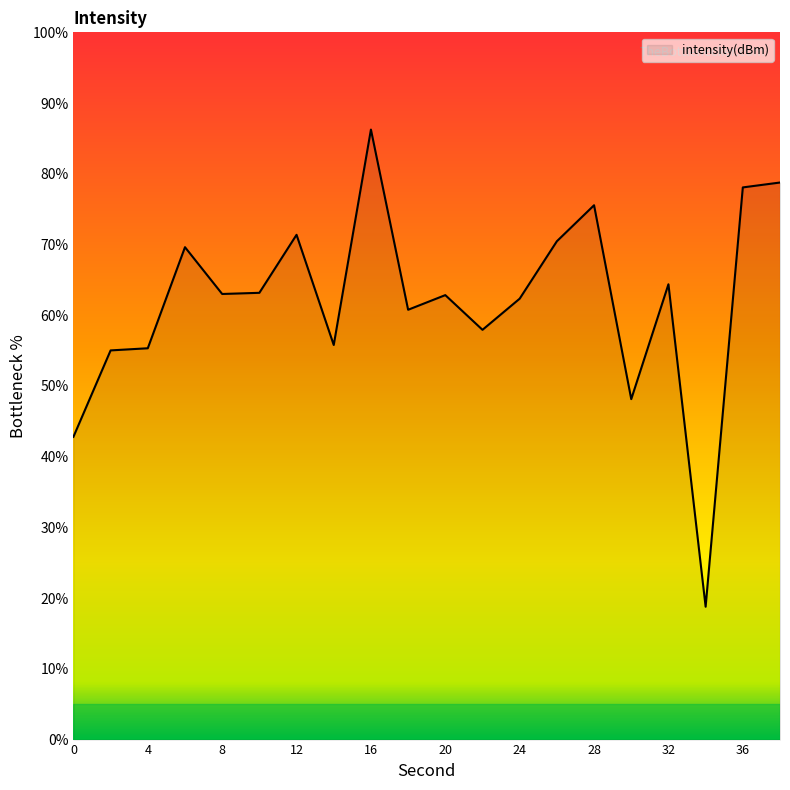

What is the smallest value displayed?

18.8